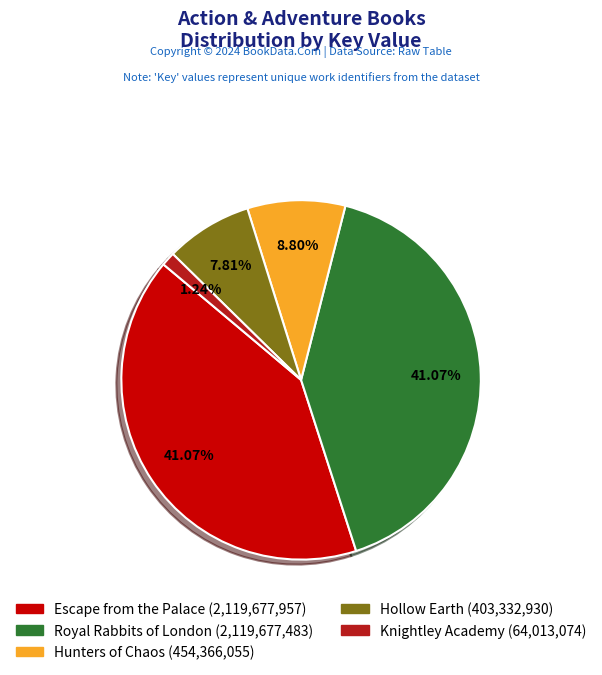

Approximately how many times larger is the value at Escape from the Palace (2,119,677,957) compared to Hunters of Chaos (454,366,055)?

4.7